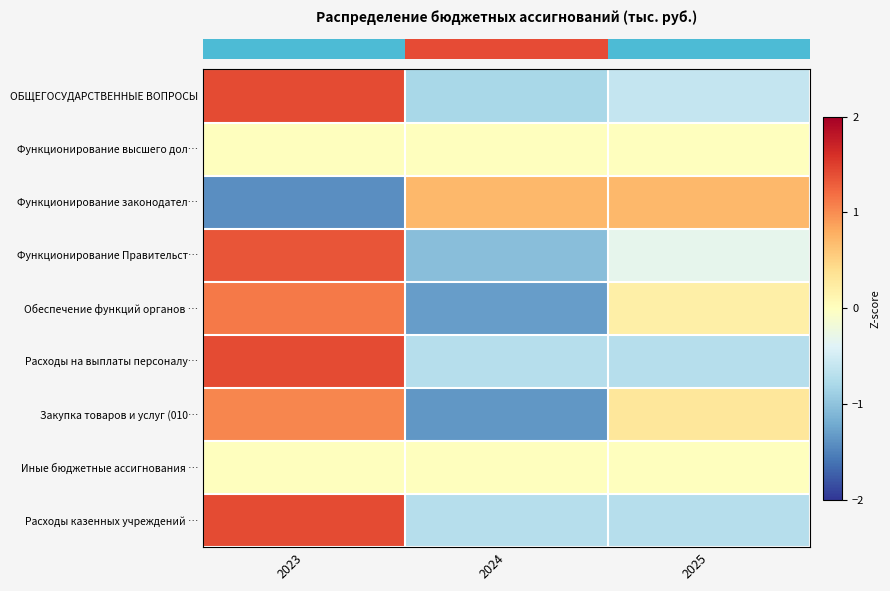

At how many categories does at least one series exceed -1?

3